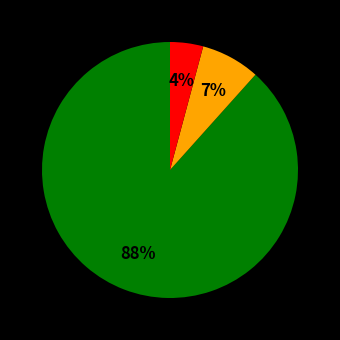

Does any single category account for the majority?

Yes